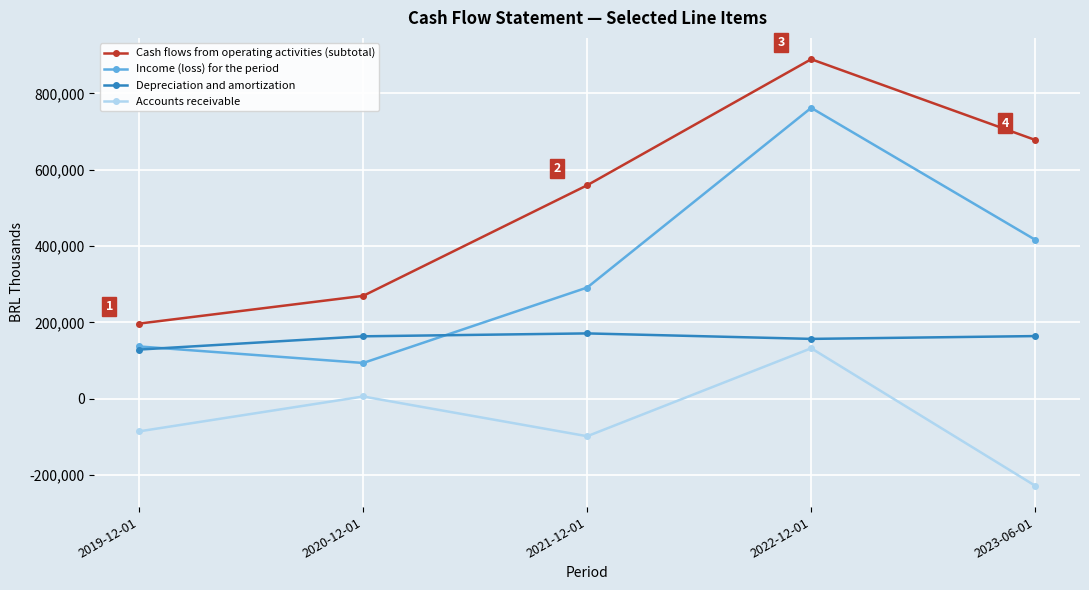

The value of Income (loss) for the period at 2020-12-01 is 93914.6. True or false?

True